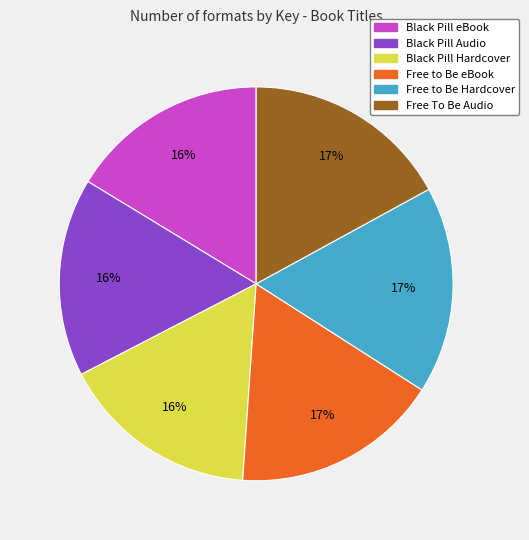

To the nearest percent, what is the average slice percentage?

17%